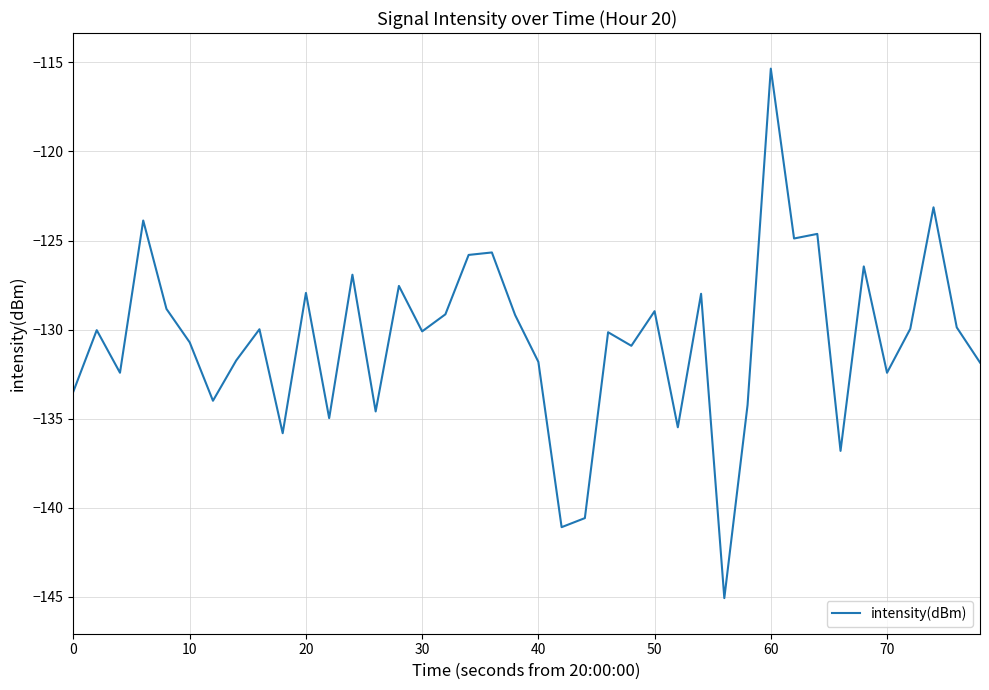

What is the average value?

-130.6